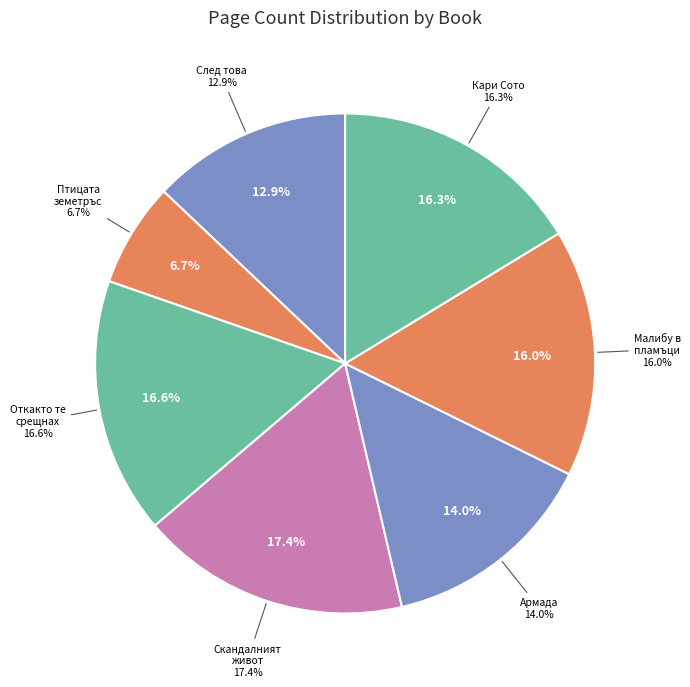

To the nearest percent, what percentage of the pie is Птицата земетръс?

7%